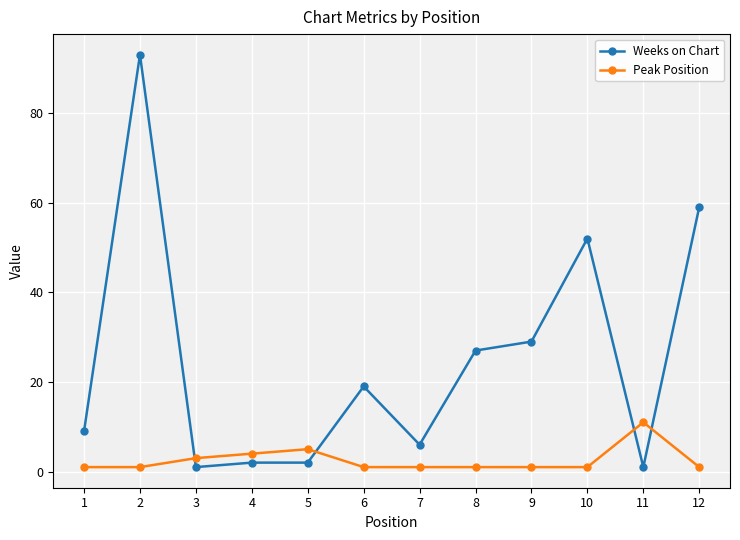

Reading left to right, transcribe all the data shown in this chart.

Weeks on Chart: 1=9	2=93	3=1	4=2	5=2	6=19	7=6	8=27	9=29	10=52	11=1	12=59
Peak Position: 1=1	2=1	3=3	4=4	5=5	6=1	7=1	8=1	9=1	10=1	11=11	12=1